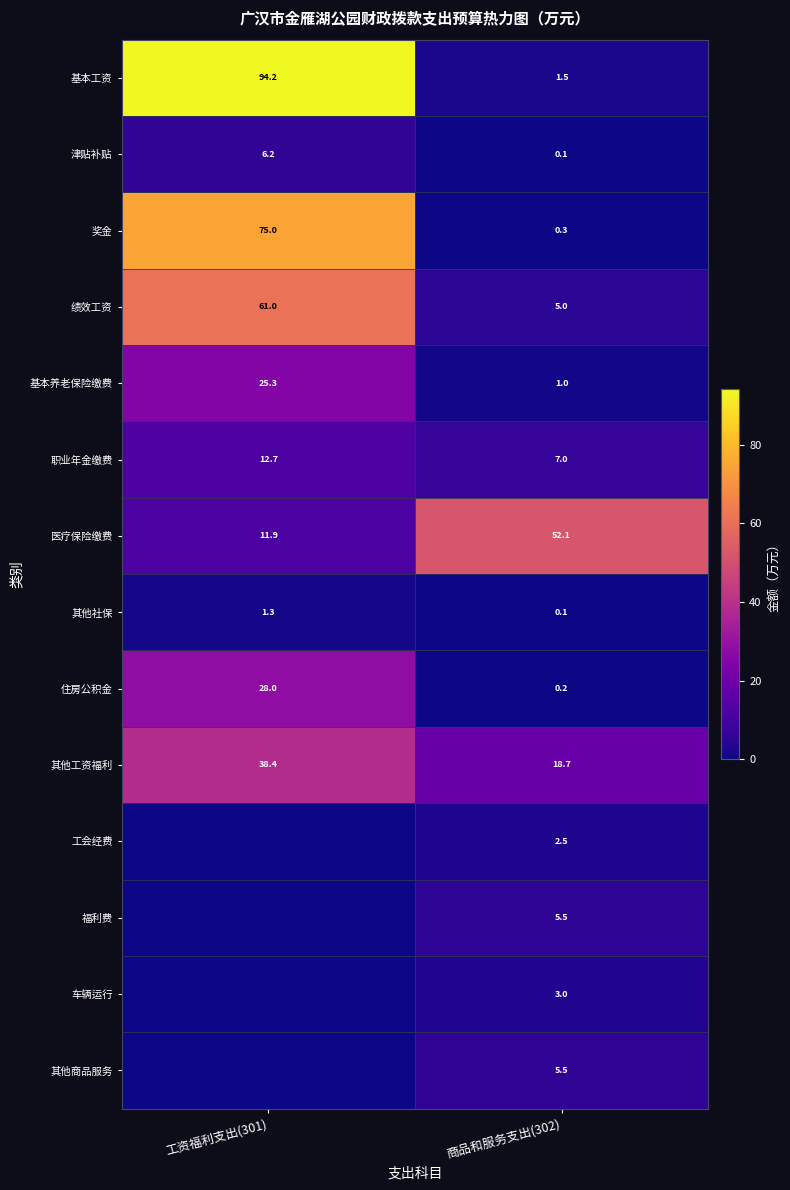

At which label is 其他社保 closest to 0?

商品和服务支出(302)